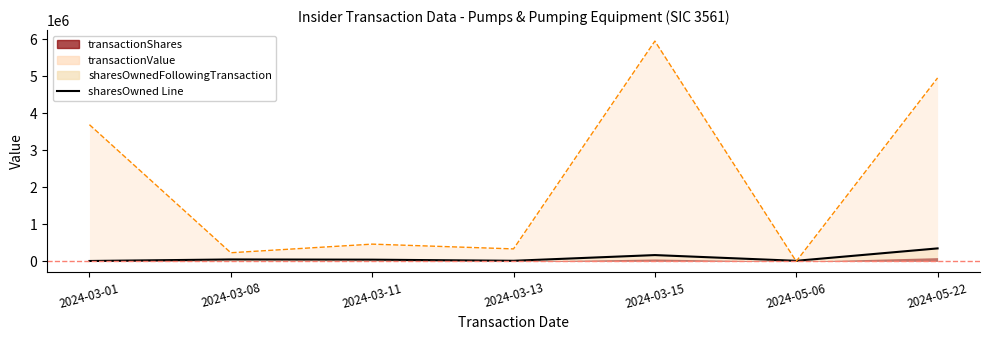

At how many categories does at least one series exceed 4960039?

1